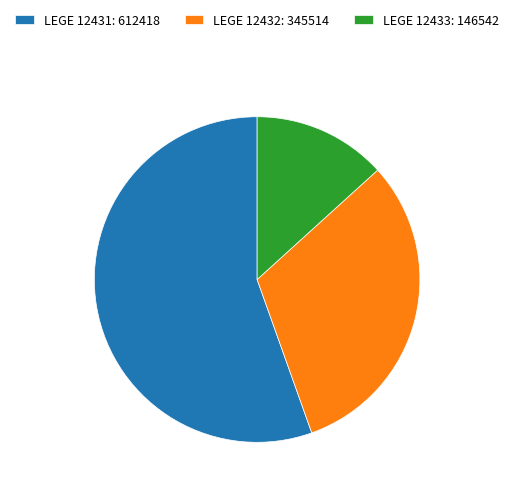

Count the number of slices in the pie.

3